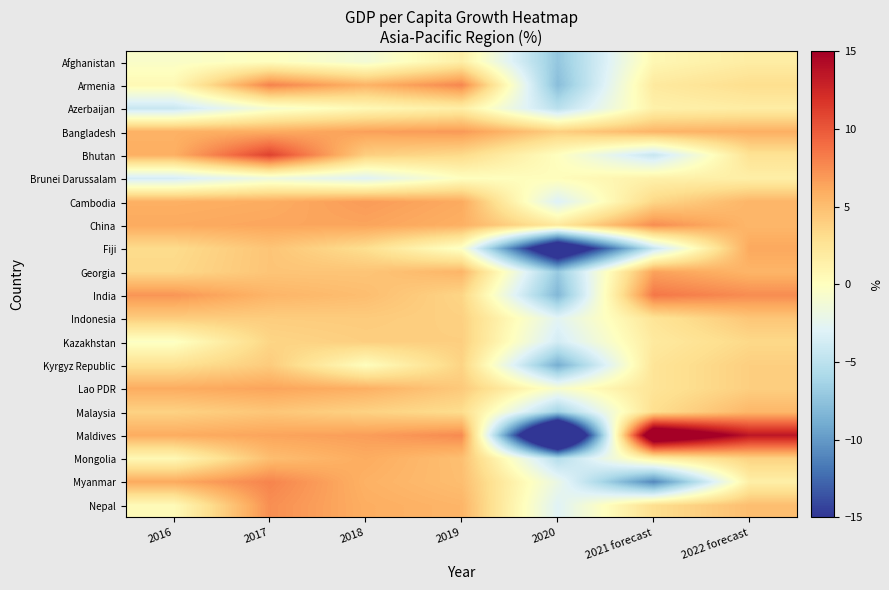

What is the difference between the highest and lowest values at 2018?

9.7